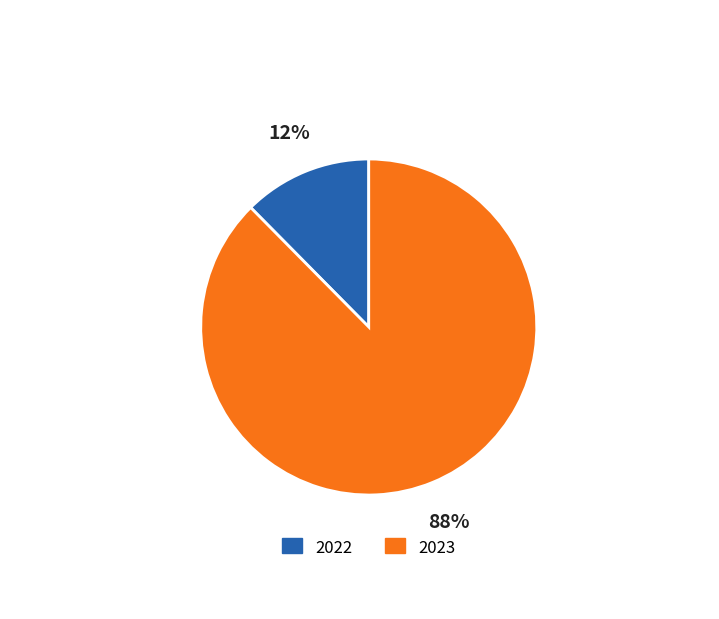

Which slice is the smallest?

2022